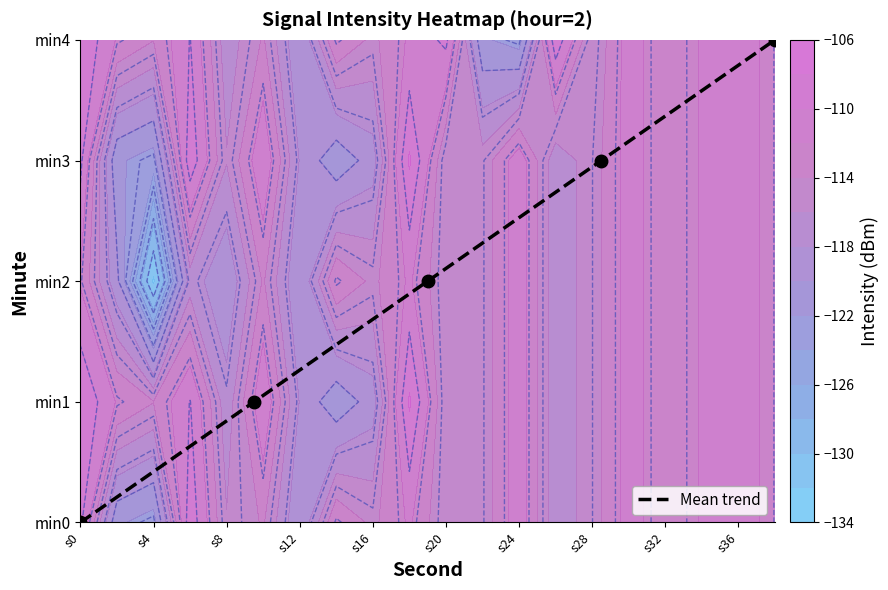

Which label corresponds to the smallest value in the chart?

s0